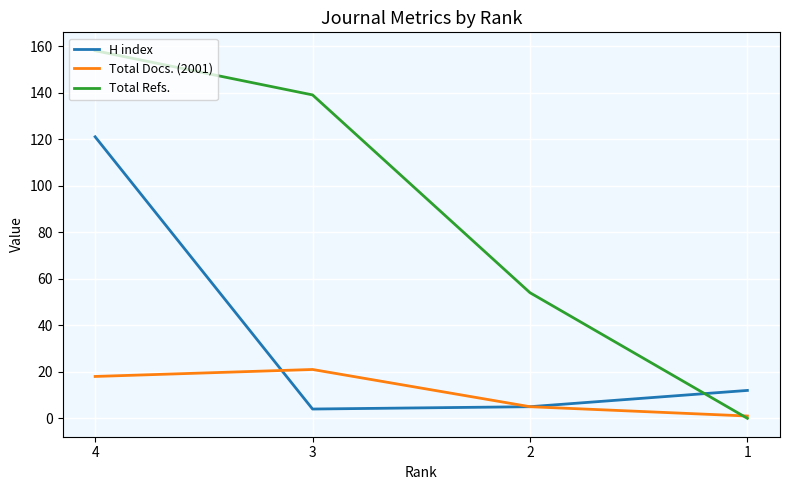

Reading left to right, extract all data points from this chart.

H index: 4=121	3=4	2=5	1=12
Total Docs. (2001): 4=18	3=21	2=5	1=1
Total Refs.: 4=158	3=139	2=54	1=0